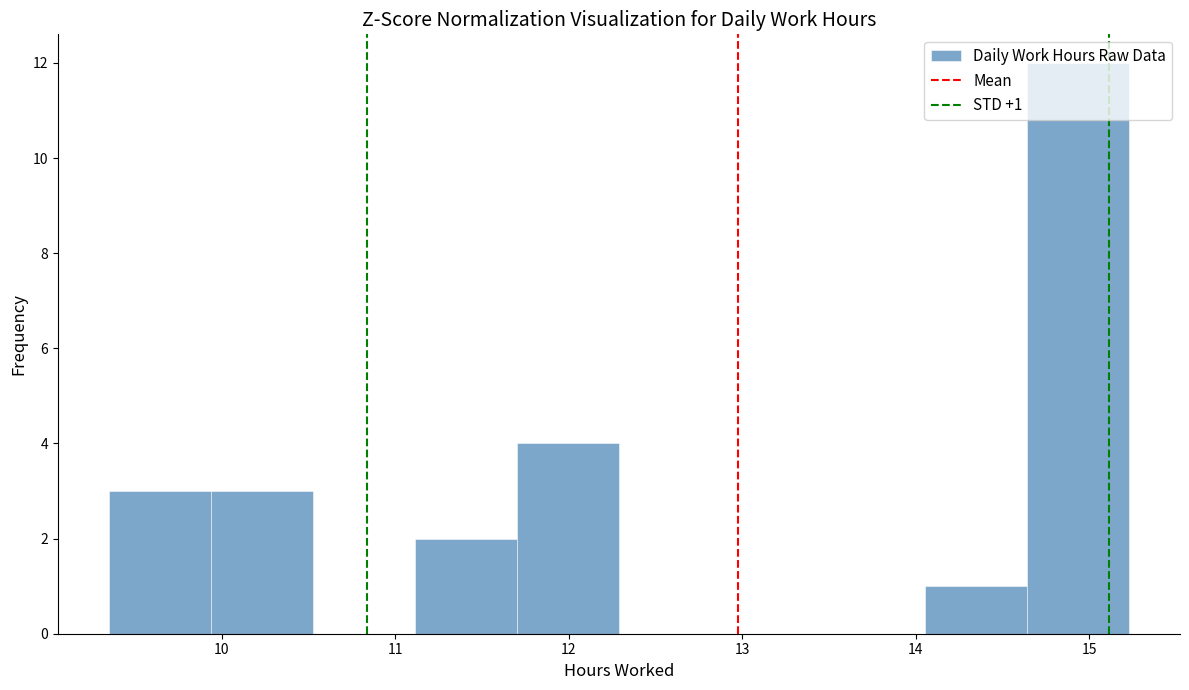

Which range on the x-axis has the tallest bar?

14.6 to 15.2